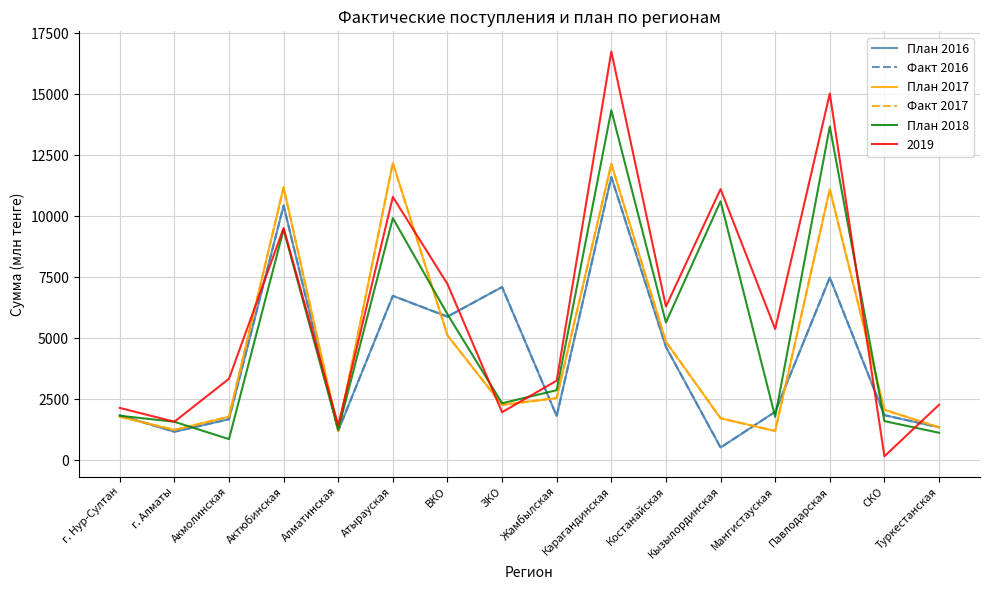

How many intersections are there between План 2017 and План 2016?

8